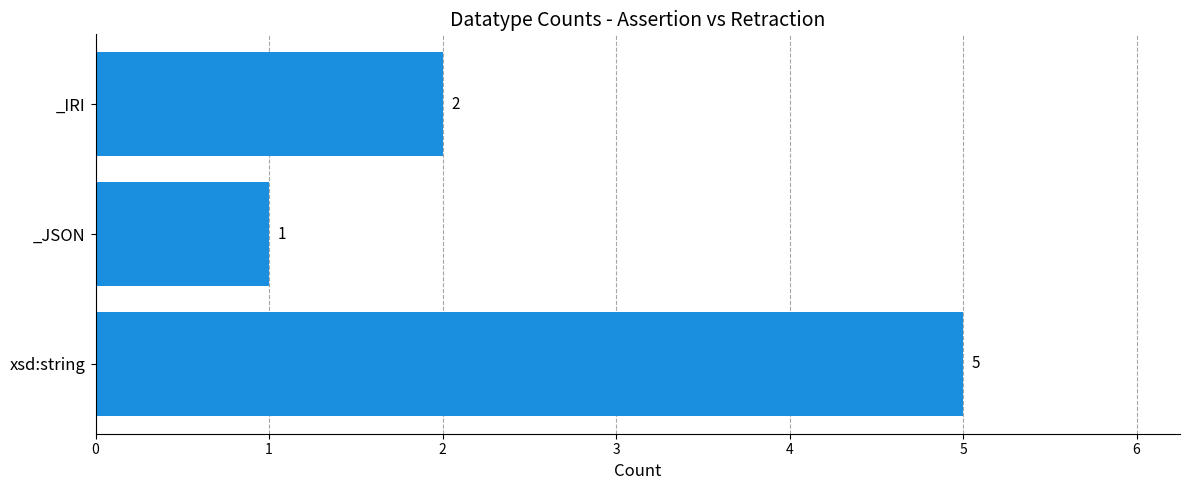

Rank the categories by value from lowest to highest.

_JSON, _IRI, xsd:string